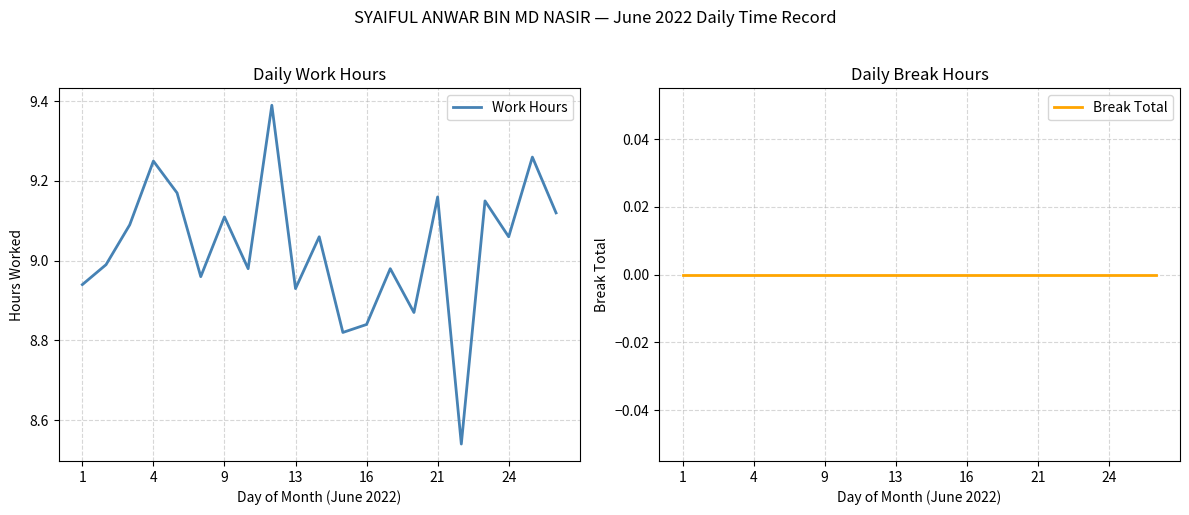

The value of Work Hours at 16 is 5.6. True or false?

False